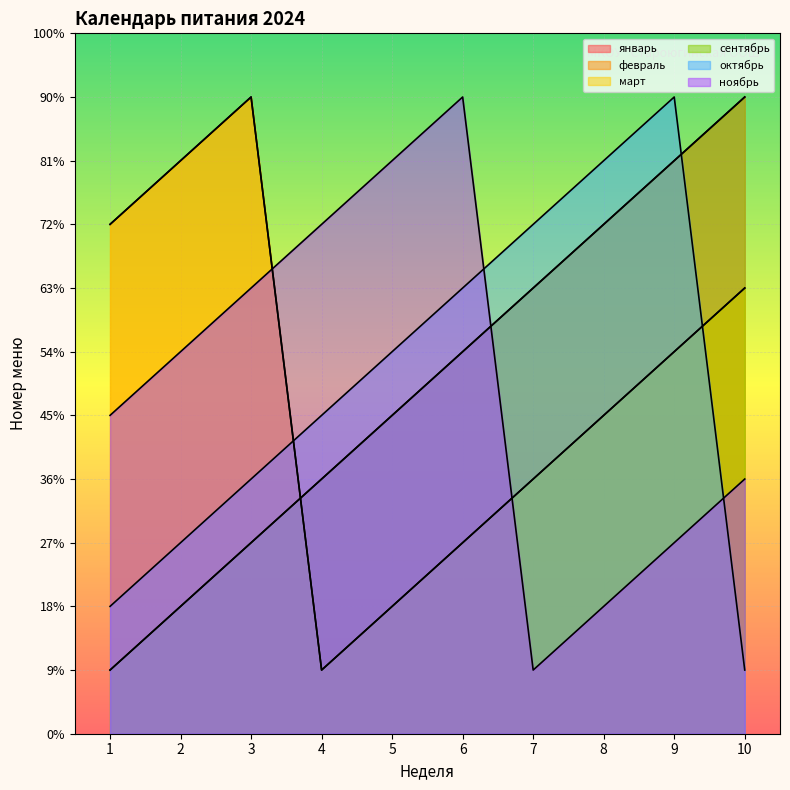

List the series in order of their peak value, highest first.

январь, февраль, март, сентябрь, октябрь, ноябрь